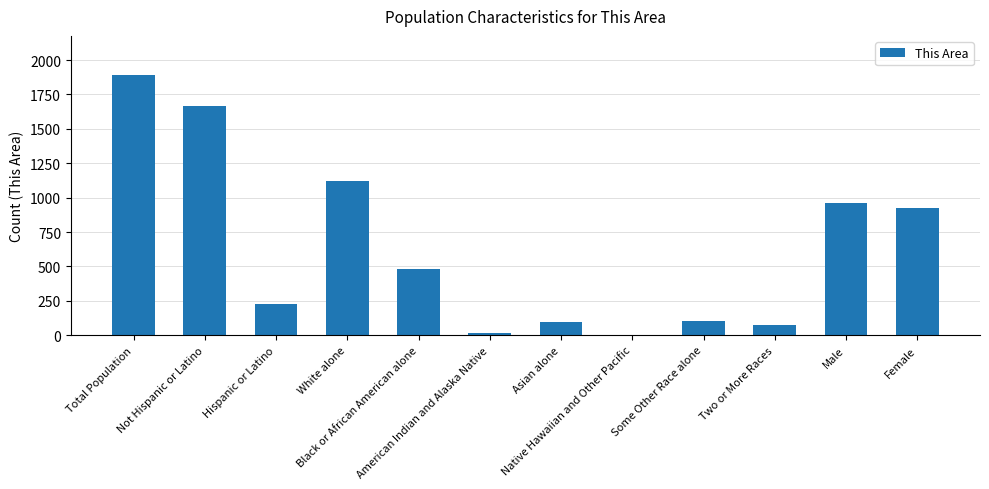

What is the ratio of the value at Female to the value at Two or More Races?

12.4